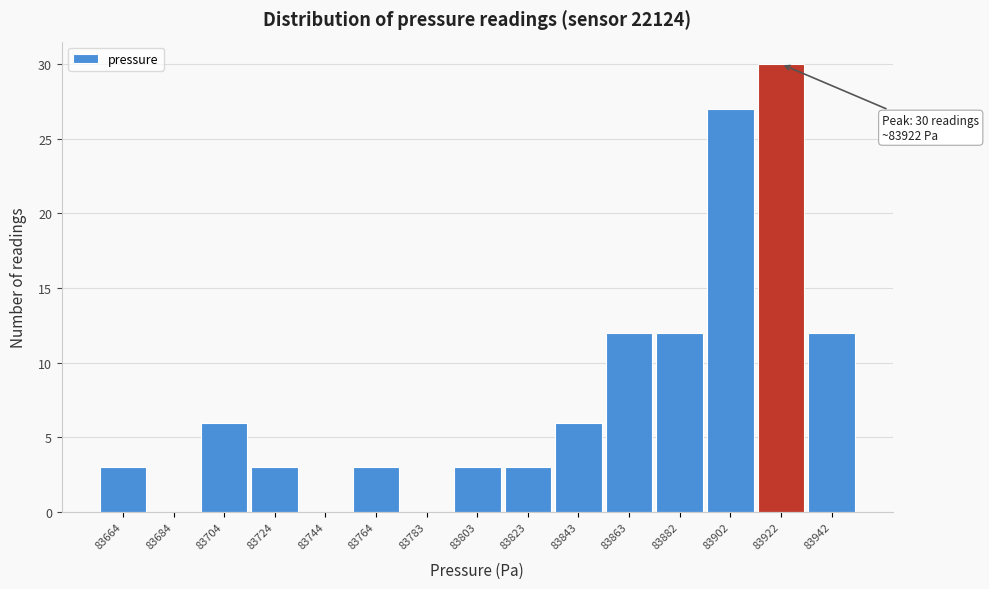

Reading left to right, extract all data points from this chart.

83664=3	83684=0	83704=6	83724=3	83744=0	83764=3	83783=0	83803=3	83823=3	83843=6	83863=12	83882=12	83902=27	83922=30	83942=12